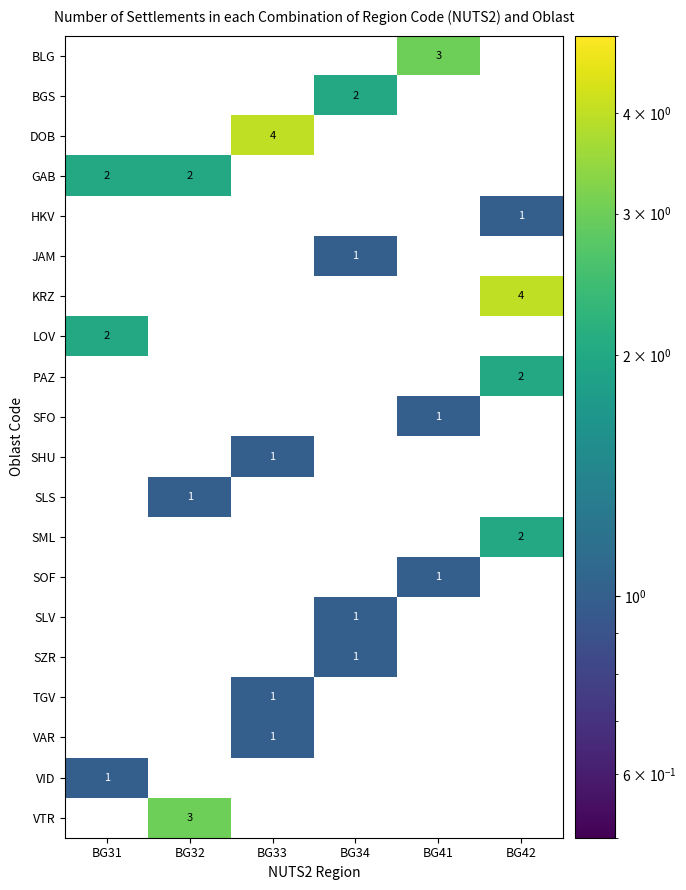

Is it true that LOV equals 2 at BG31?

True